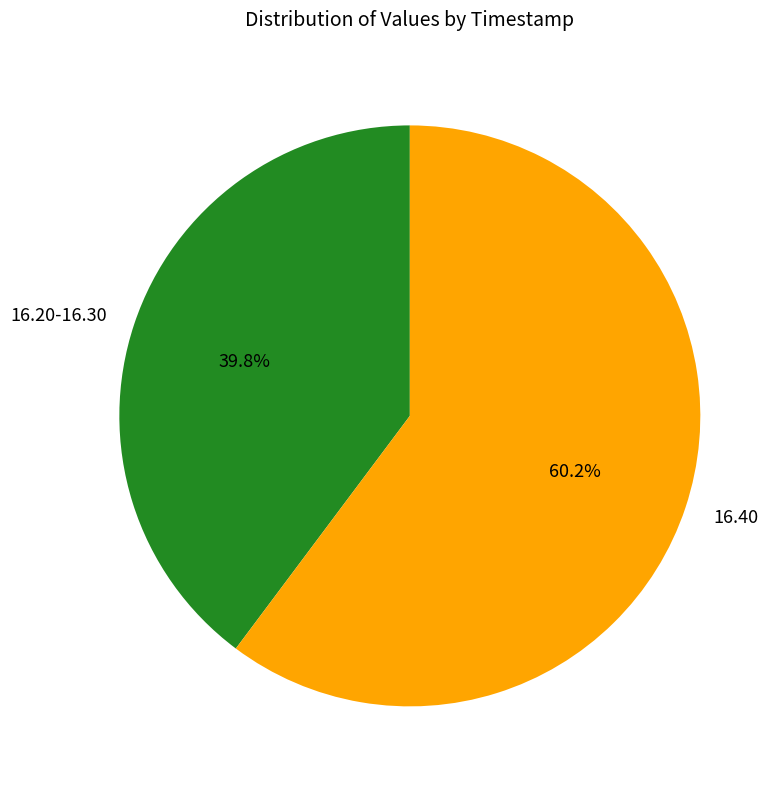

What is the ratio of the value at 16.20-16.30 to the value at 16.40?

0.7